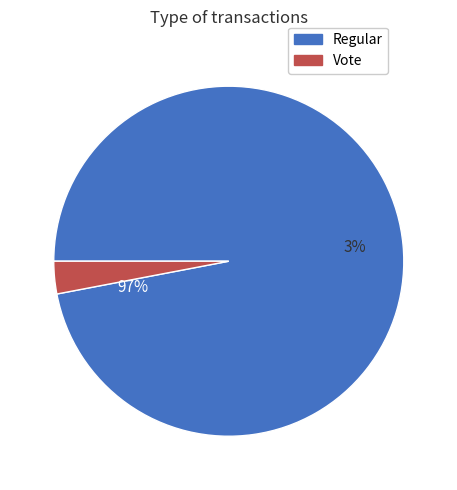

The Vote slice represents 90% of the pie. True or false?

False